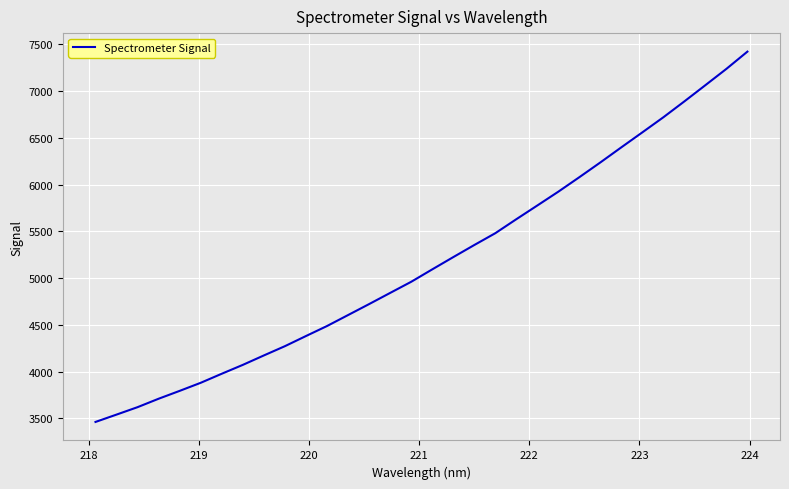

What is the difference between the maximum and minimum values?

3961.4